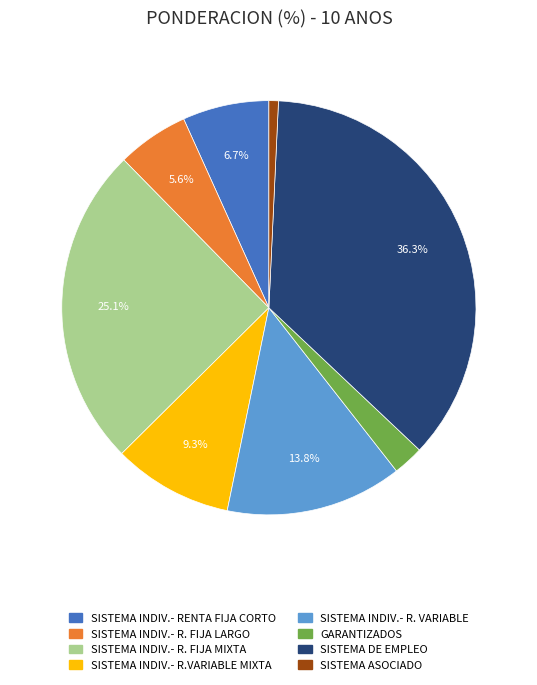

Is it true that SISTEMA INDIV.- RENTA FIJA CORTO is 7% of the pie?

True